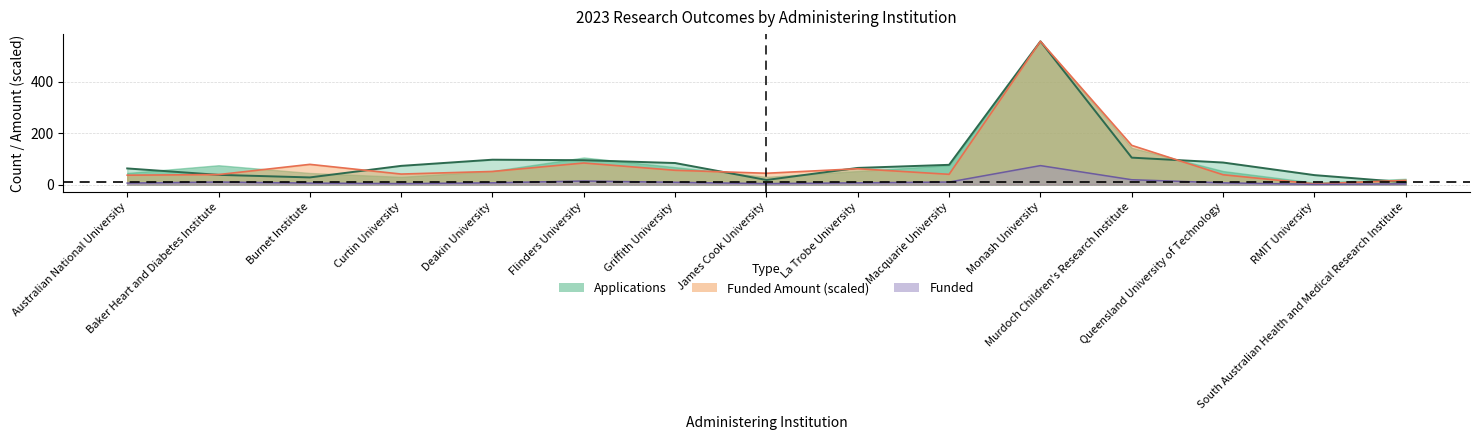

The value of Applications at South Australian Health and Medical Research Institute is 12.0. True or false?

False